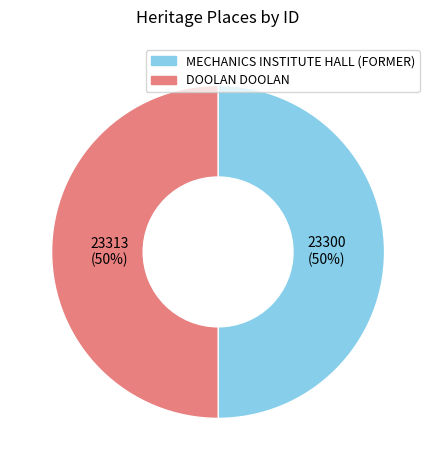

Count the number of slices in the pie.

2